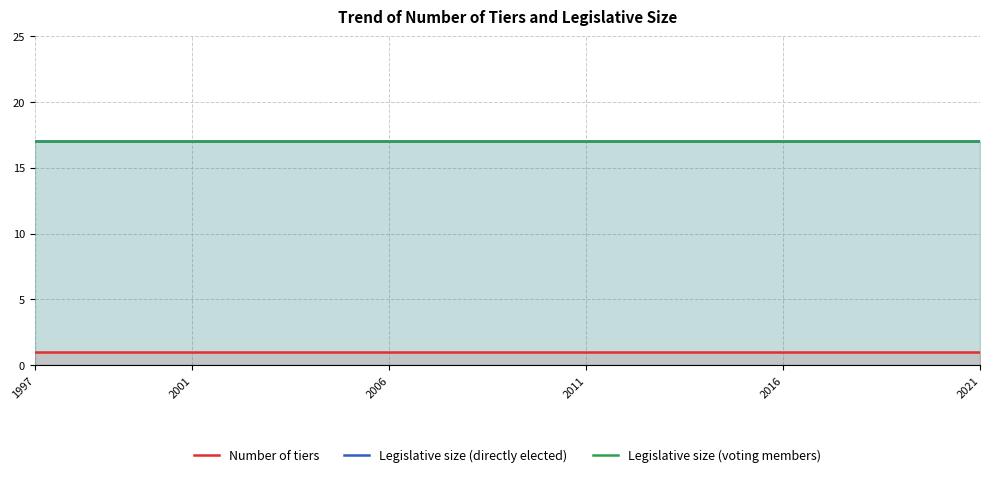

What is the minimum value for Legislative size (directly elected)?

17